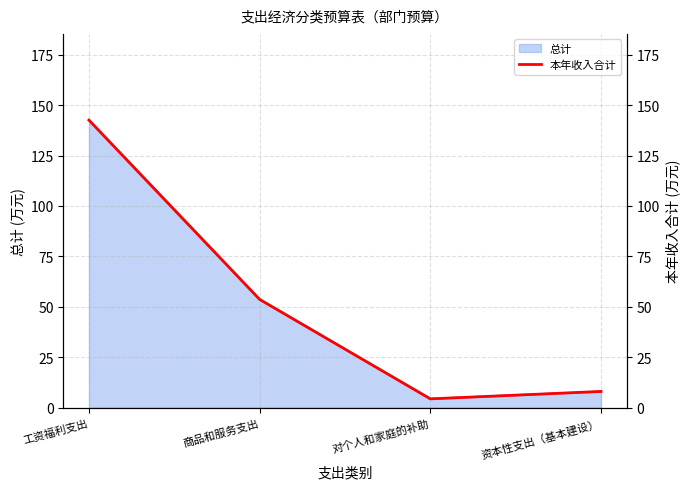

True or false: the data shows 243.4 at 工资福利支出.

False